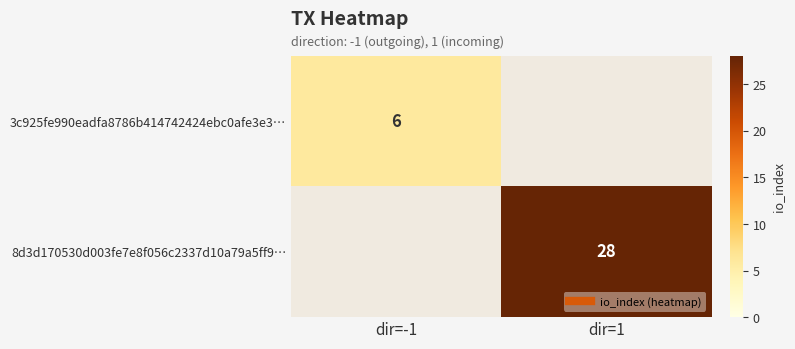

Which series changed the most between dir=-1 and dir=1?

8d3d170530d003fe7e8f056c2337d10a79a5ff9…